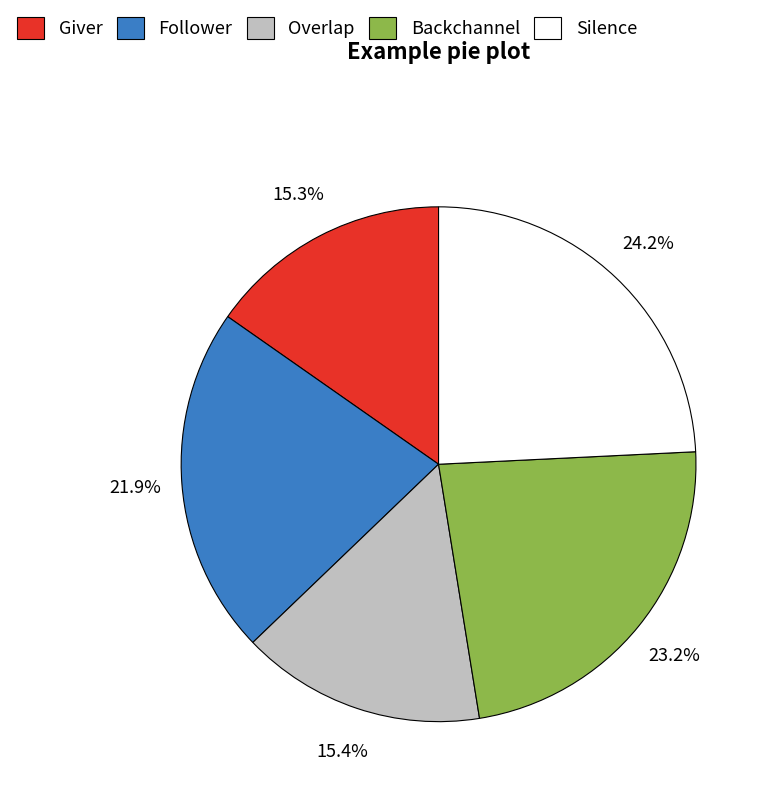

Does any single category account for the majority?

No